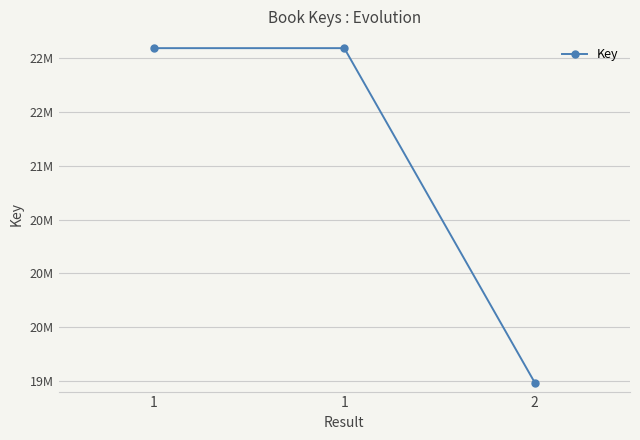

Does the chart have visible grid lines?

Yes